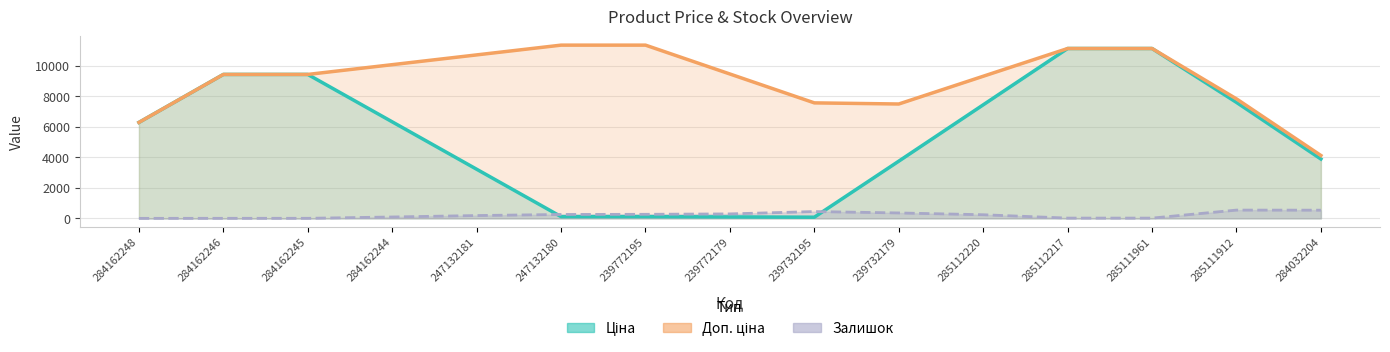

True or false: Доп. ціна has a value of 19236.0 at 285112217.

False